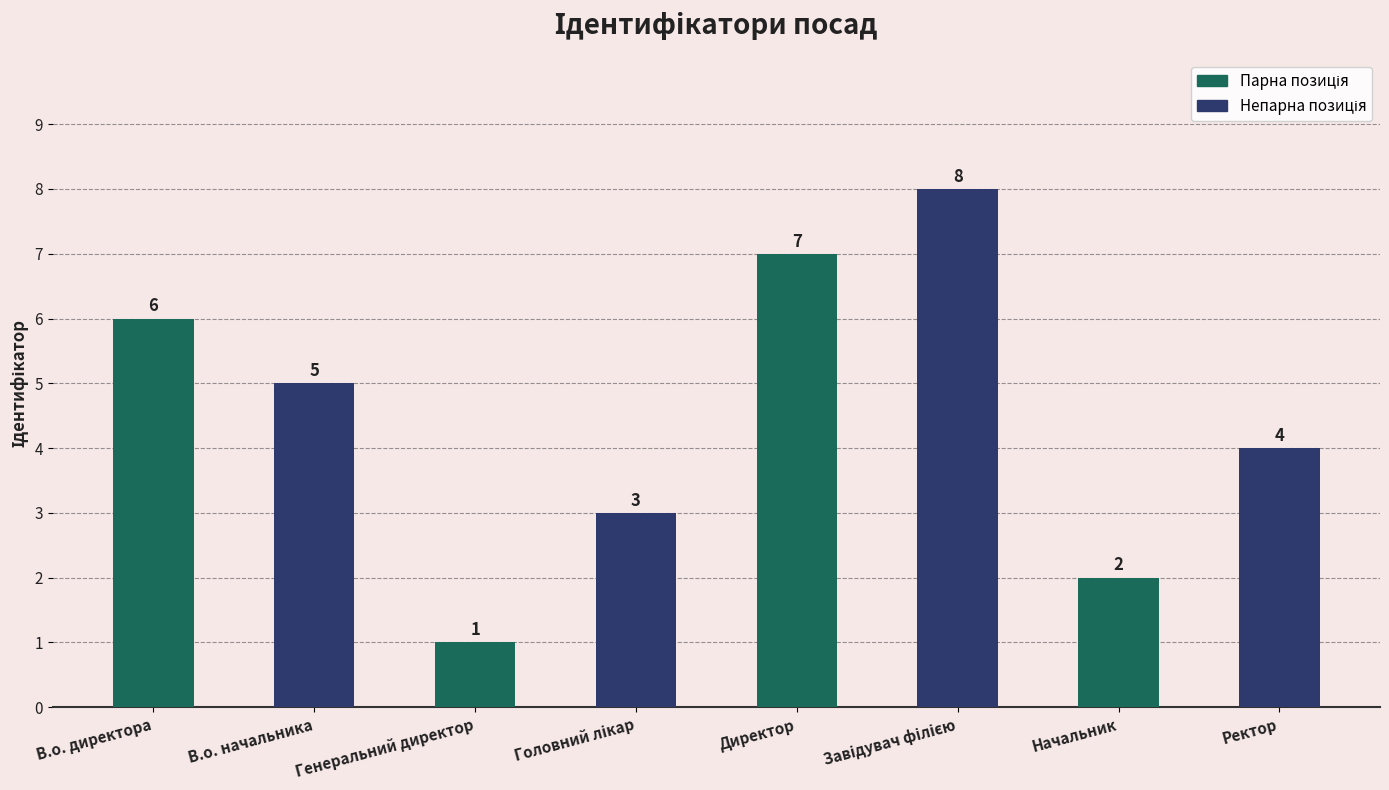

What is the ratio of the value at Генеральний директор to the value at В.о. директора?

0.2